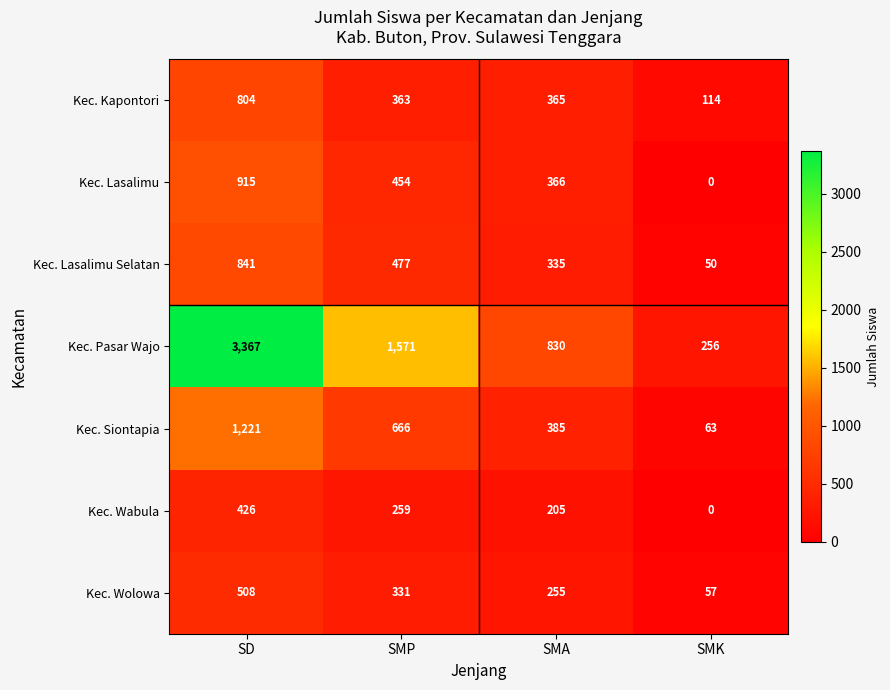

Rank the series at SMA from lowest to highest value.

Kec. Wabula, Kec. Wolowa, Kec. Lasalimu Selatan, Kec. Kapontori, Kec. Lasalimu, Kec. Siontapia, Kec. Pasar Wajo